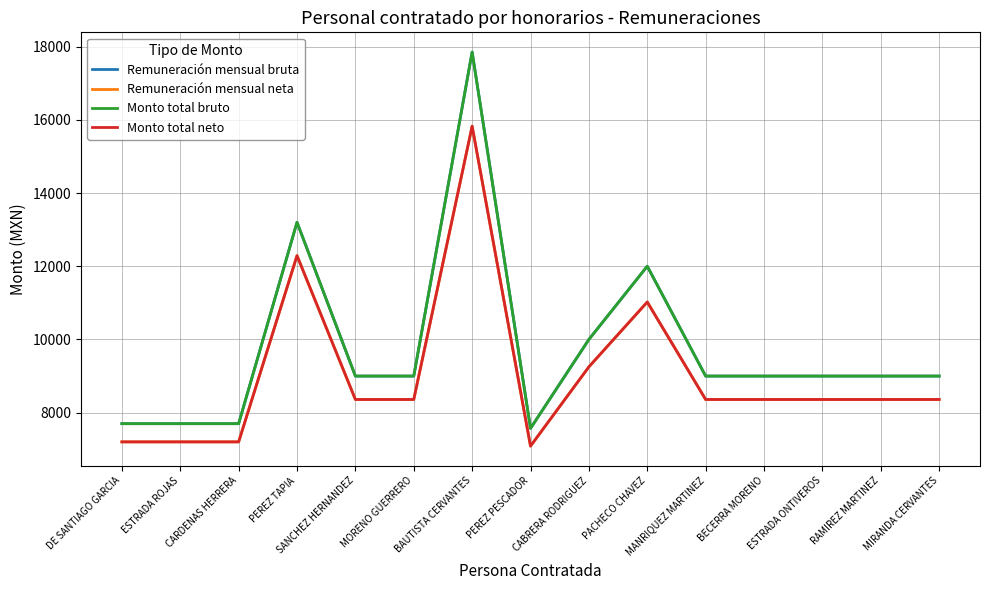

Which series has the largest range (max minus min)?

Remuneración mensual bruta